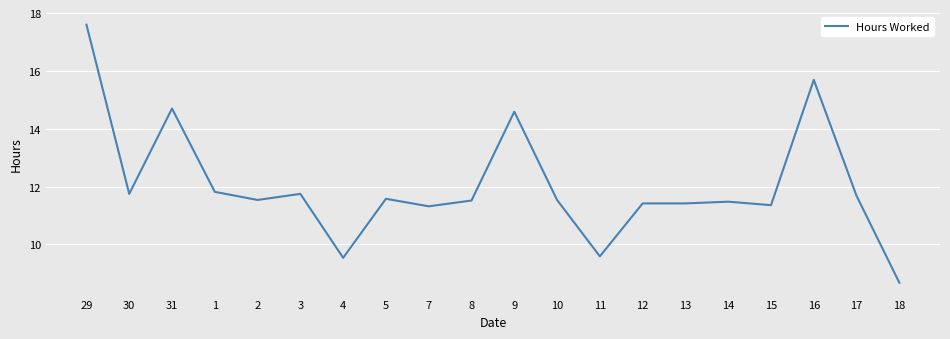

What position from the left is 13?

15